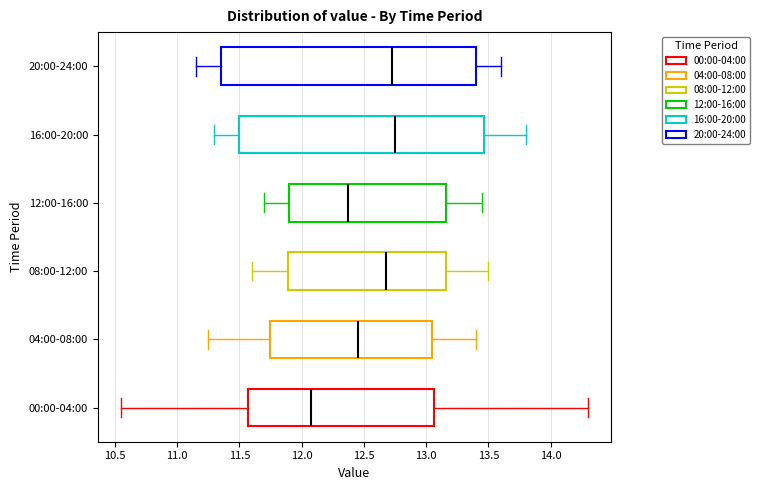

Where is the right edge of the box for 08:00-12:00 on the x-axis? The values are not printed on the chart, so give them approximately, as read against the axis.

13.15